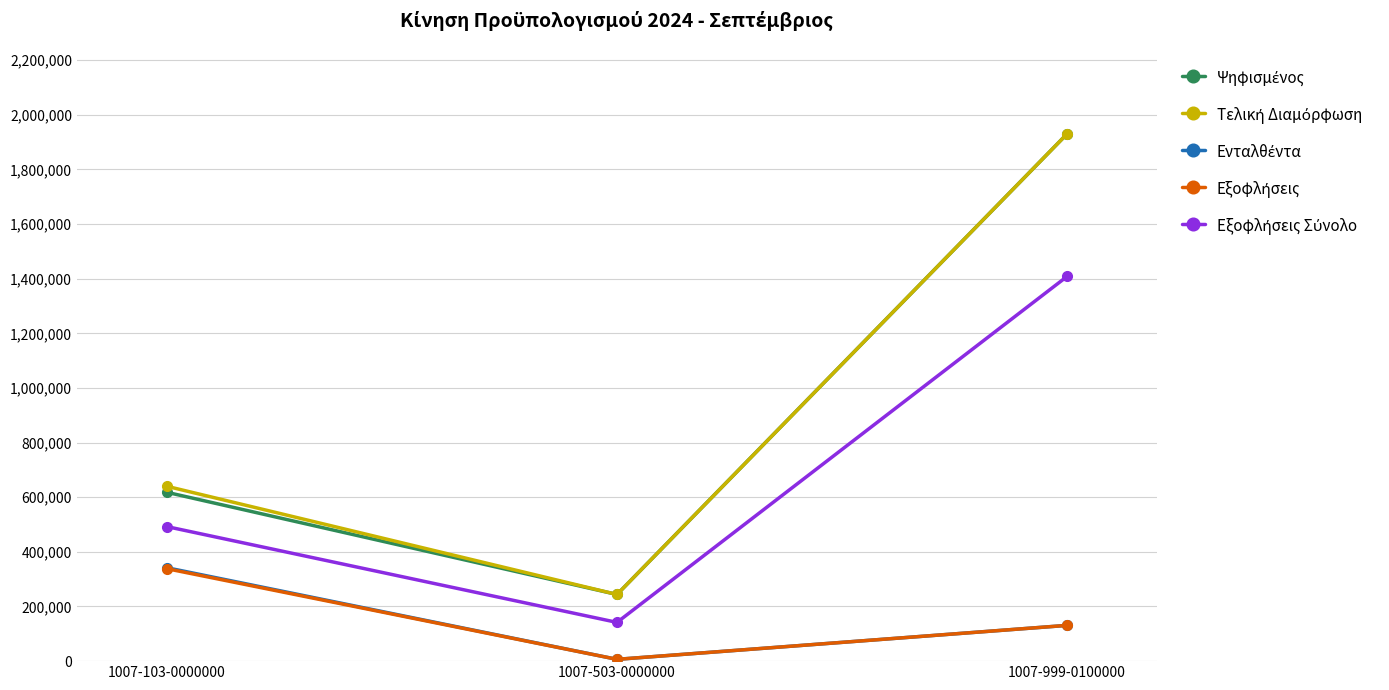

What is the label of the 1st point from the left?

1007-103-0000000